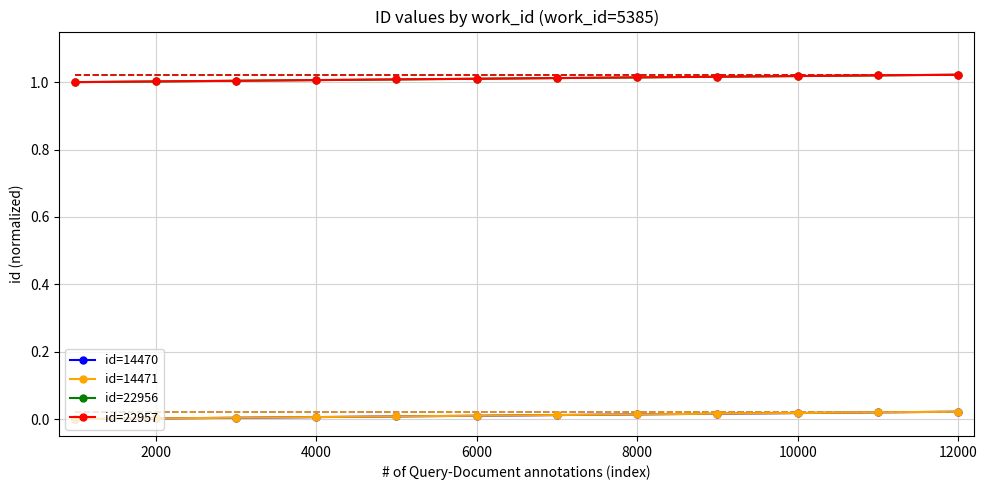

Is this an area chart (filled region under the line)?

No